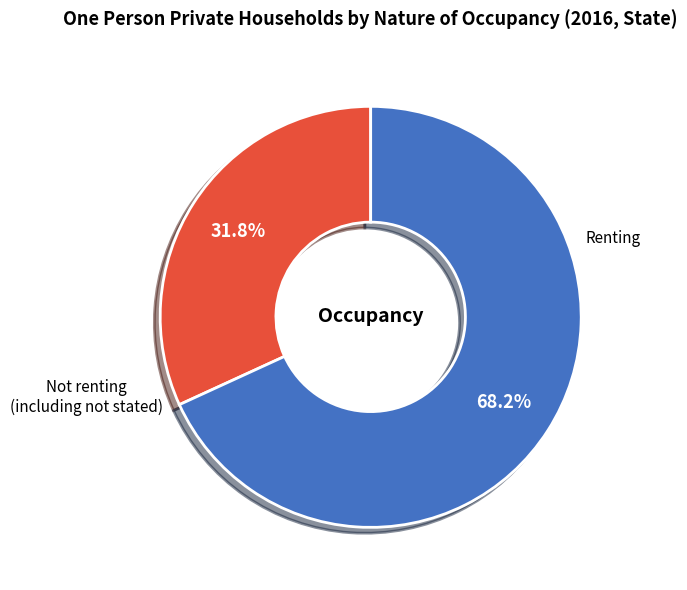

How many segments does this pie chart have?

2